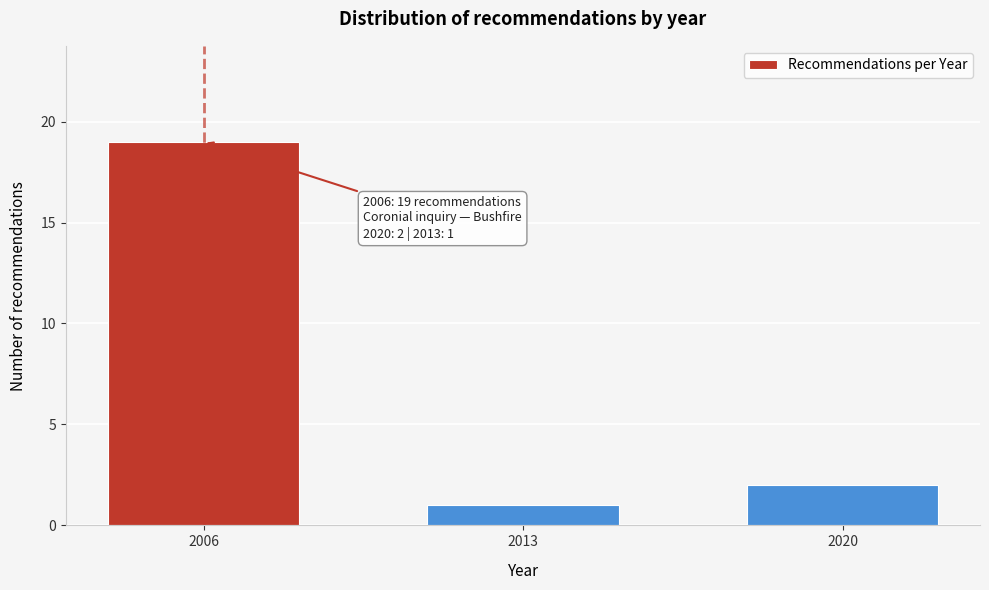

Reading right to left, transcribe all the data shown in this chart.

2	1	19